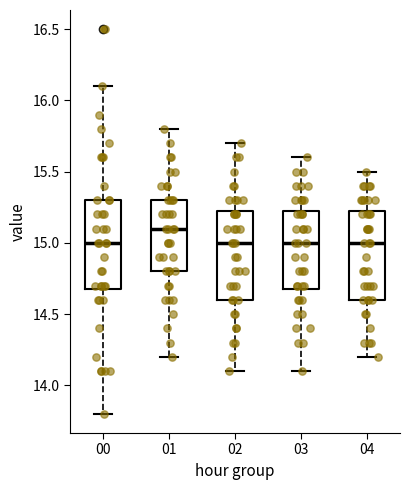

Where does the upper whisker of the box at x = 01 end on the y-axis? The values are not printed on the chart, so give them approximately, as read against the axis.

15.80